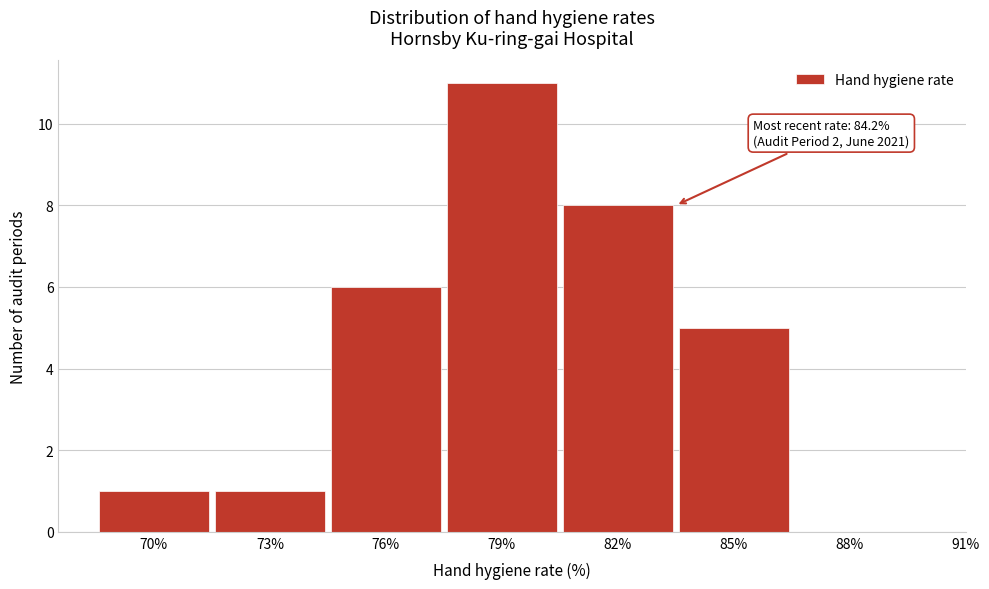

Reading right to left, transcribe all the data shown in this chart.

88%=0	85%=5	82%=8	79%=11	76%=6	73%=1	70%=1